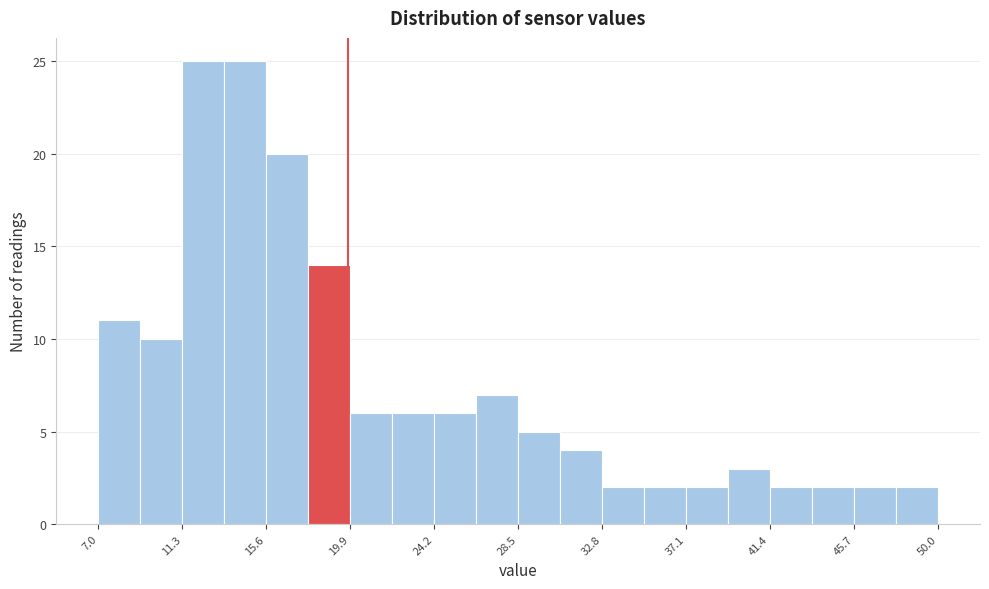

Reading left to right, list every bar in this chart as the range it spans on the x-axis followed by its height. Neither the bar edges nor the heights are printed on the chart, so give them approximately, as read against the axes.

7.0 to 9.0: 11
9.0 to 11.5: 10
11.5 to 13.5: 25
13.5 to 15.5: 25
15.5 to 18.0: 20
18.0 to 20.0: 14
20.0 to 22.0: 6
22.0 to 24.0: 6
24.0 to 26.5: 6
26.5 to 28.5: 7
28.5 to 30.5: 5
30.5 to 33.0: 4
33.0 to 35.0: 2
35.0 to 37.0: 2
37.0 to 39.5: 2
39.5 to 41.5: 3
41.5 to 43.5: 2
43.5 to 45.5: 2
45.5 to 48.0: 2
48.0 to 50.0: 2